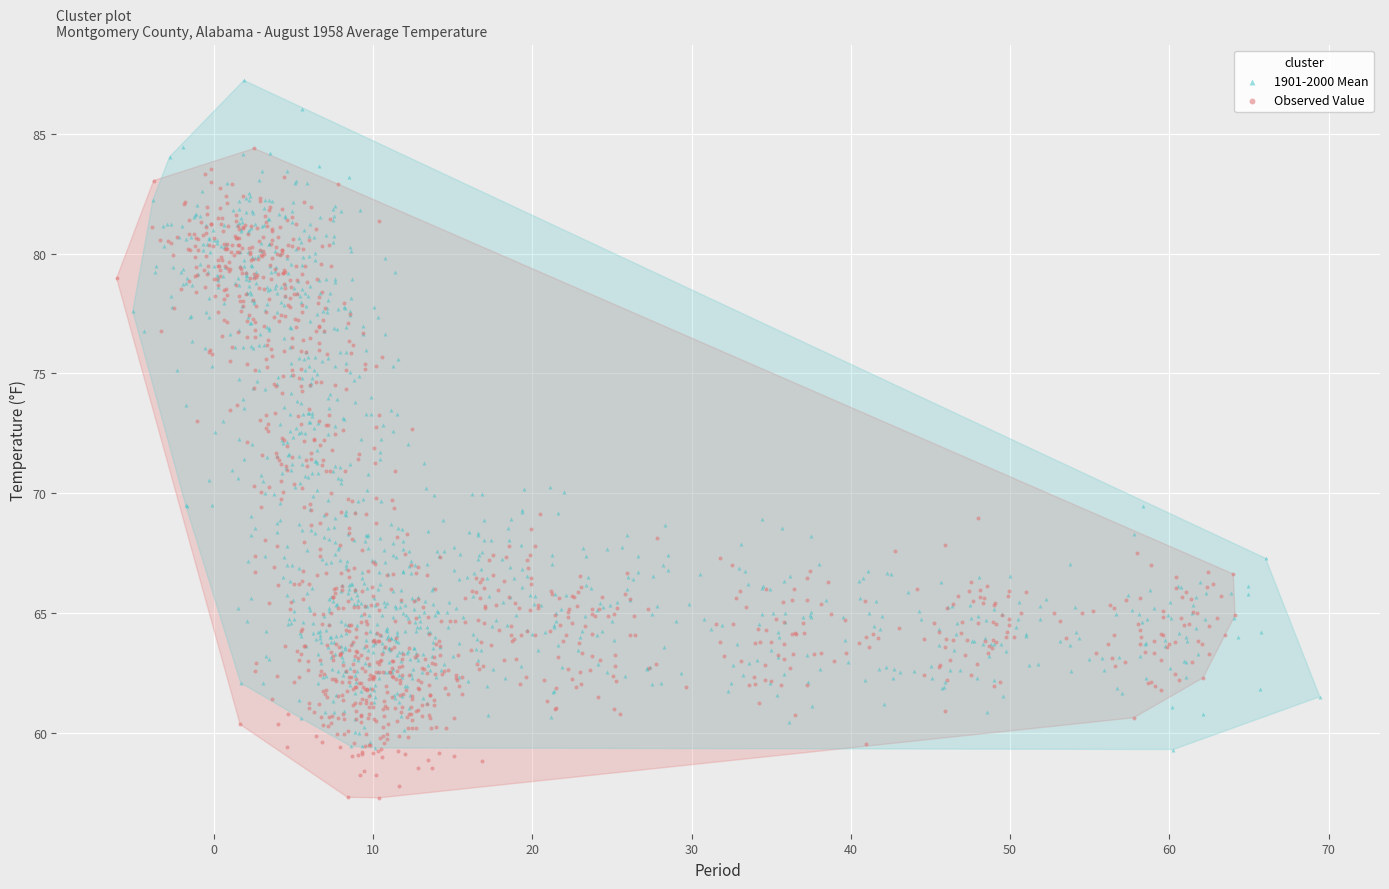

What are all the series names shown in the legend?

1901-2000 Mean, Observed Value